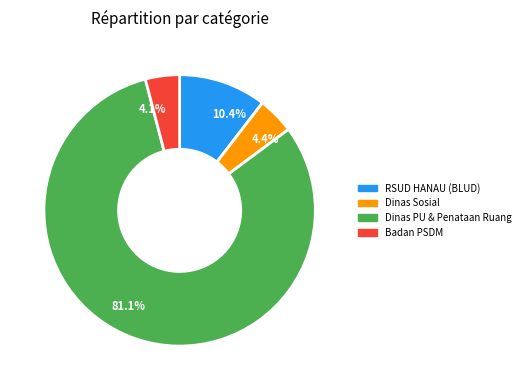

Between 10.4% and 4.1%, which is larger?

10.4%